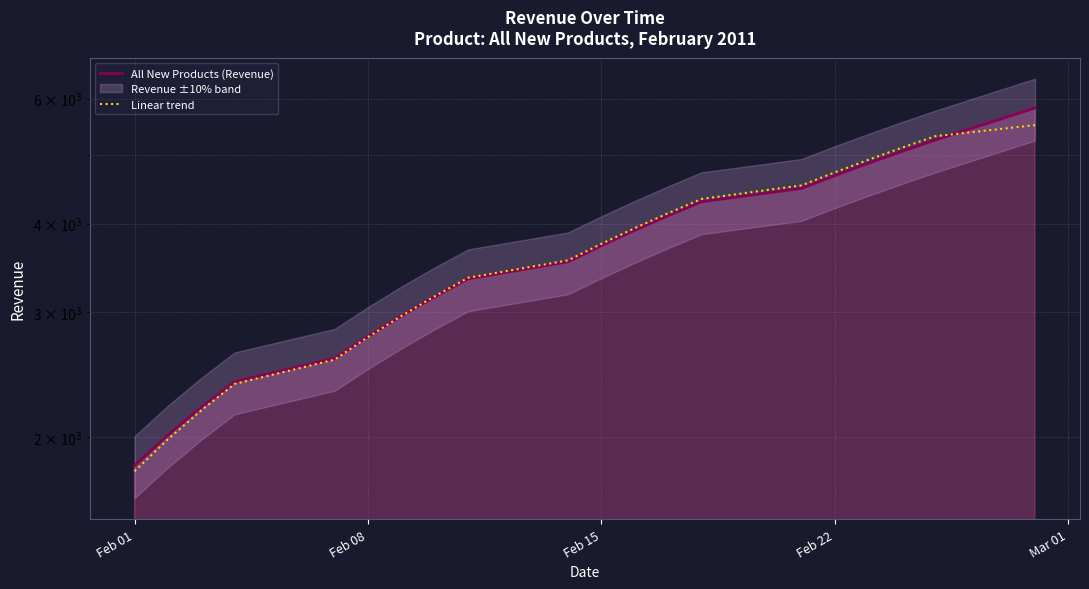

What are all the series names shown in the legend?

All New Products (Revenue), Linear trend